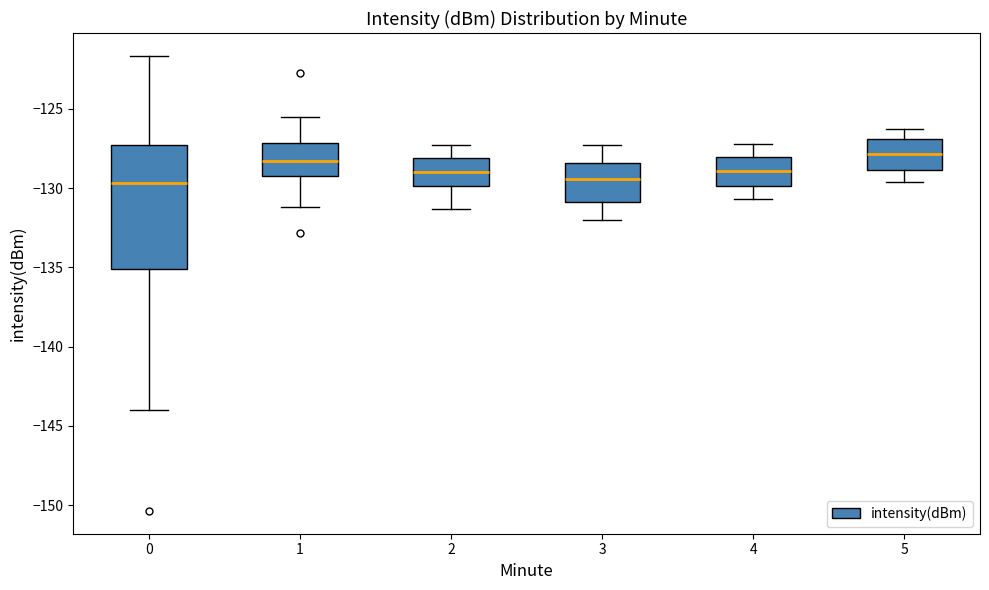

Which box is the tallest, from its lower edge to its upper edge?

0